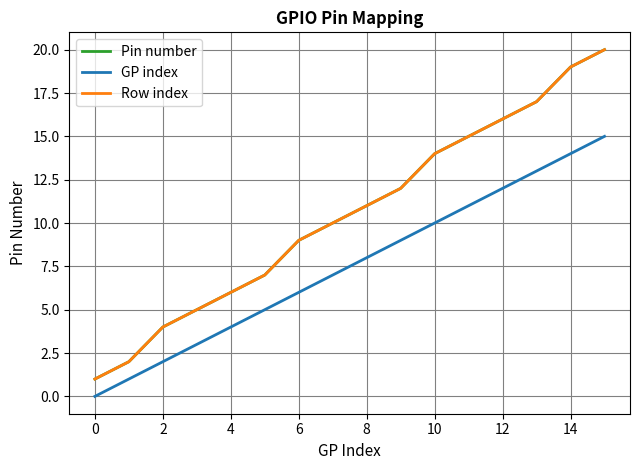

At which label does GP index reach its minimum?

0